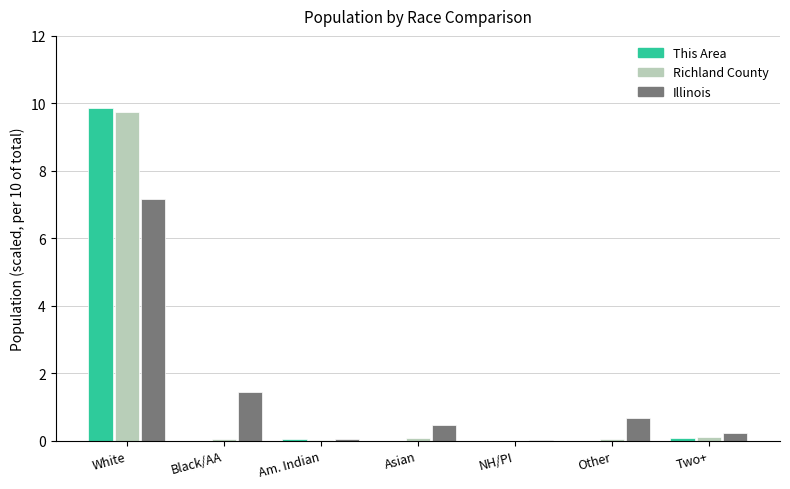

Which category has the highest value in the Illinois series?

White